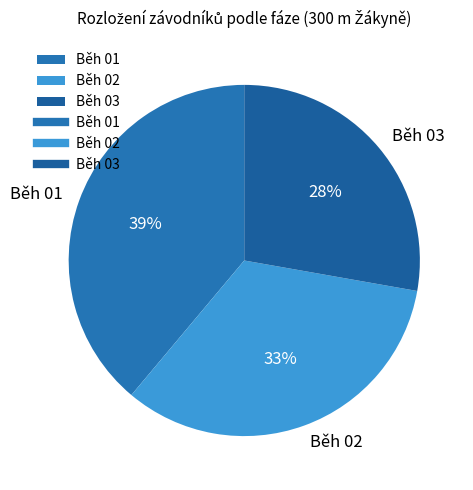

To the nearest percent, what percentage of the pie is Běh 01?

39%